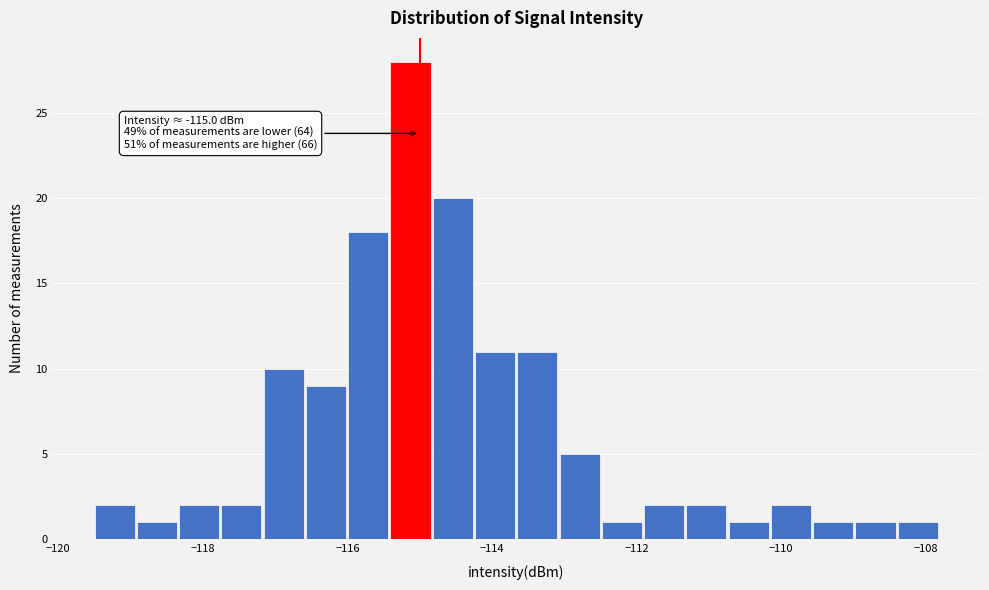

Read against the x-axis, roughly where is the centre of the tallest bar?

-115.2